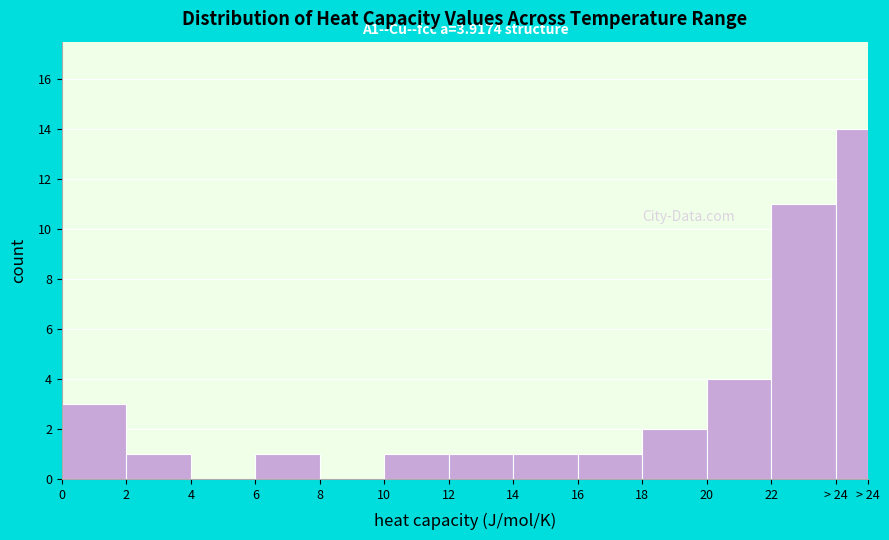

Reading right to left, what are all the values shown in this chart?

> 24=14	22=11	20=4	18=2	16=1	14=1	12=1	10=1	8=0	6=1	4=0	2=1	0=3